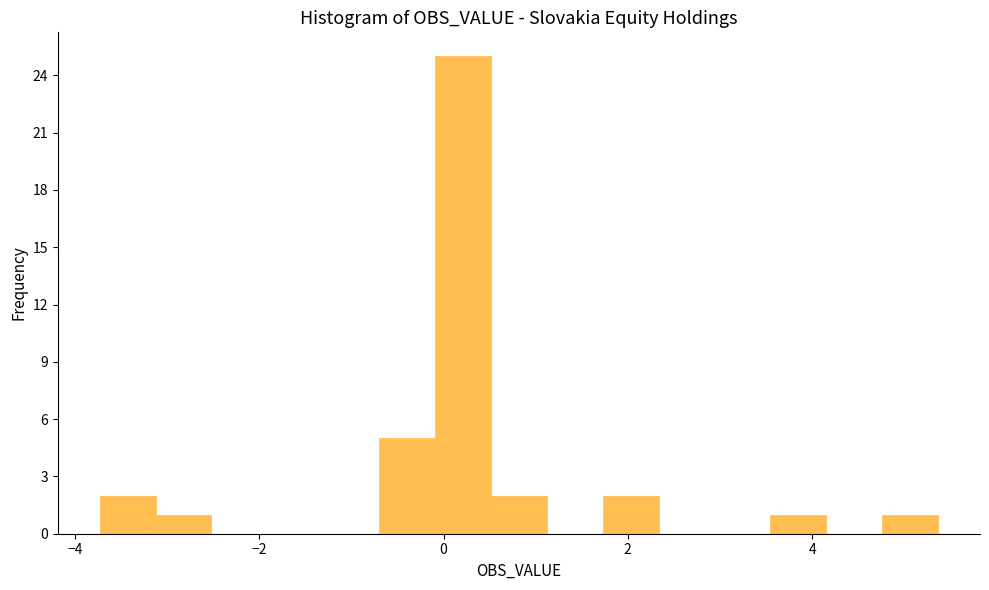

Around what value on the x-axis is the tallest bar? Give the approximate position of its centre, as read against the axis.

0.2